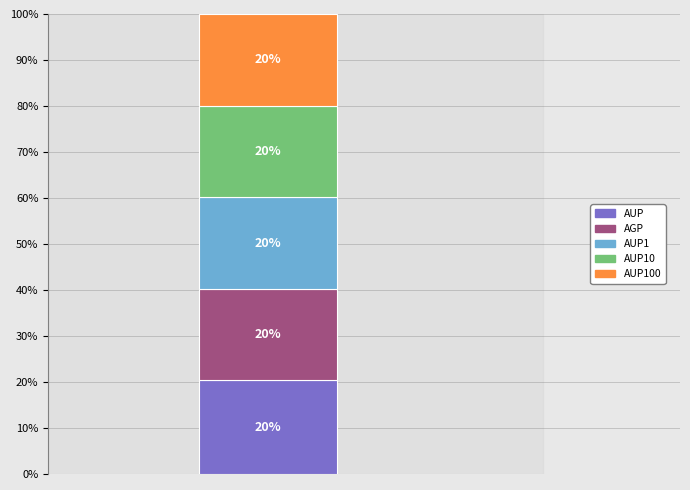

Reading right to left, what are the values for AUP?

20.4